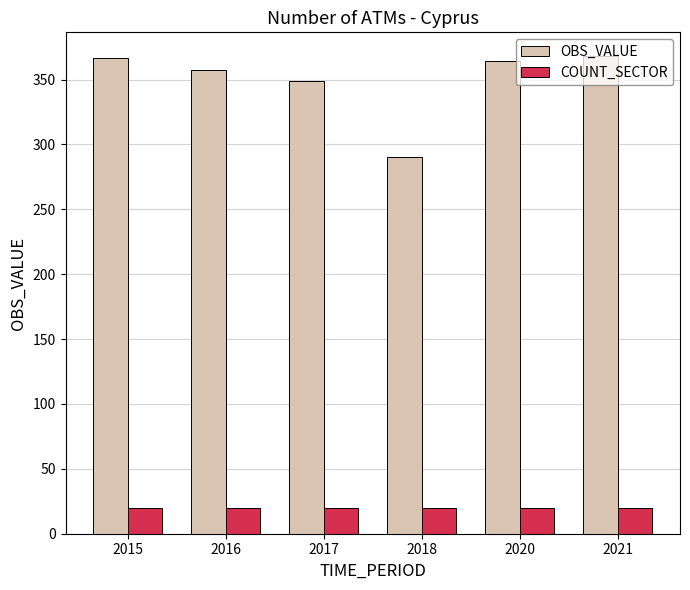

What is the spread (max minus min) of values at 2018?

270